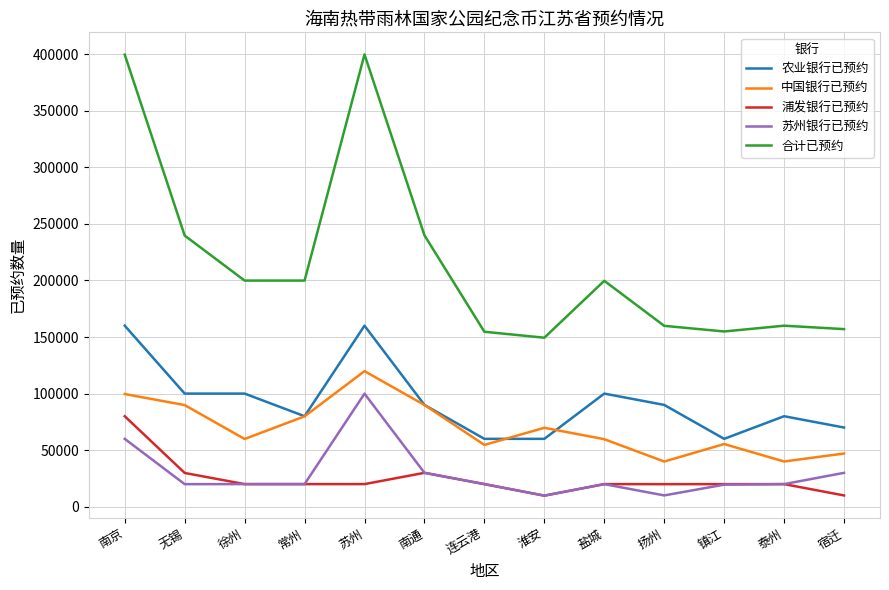

True or false: 合计已预约 has a value of 156987 at 宿迁.

True